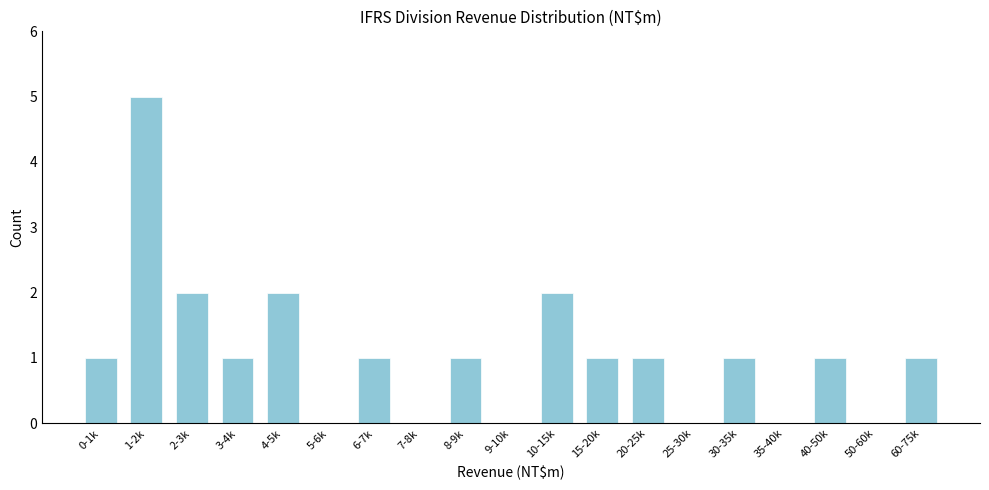

Reading right to left, list all the values displayed in this chart.

60-75k=1	50-60k=0	40-50k=1	35-40k=0	30-35k=1	25-30k=0	20-25k=1	15-20k=1	10-15k=2	9-10k=0	8-9k=1	7-8k=0	6-7k=1	5-6k=0	4-5k=2	3-4k=1	2-3k=2	1-2k=5	0-1k=1